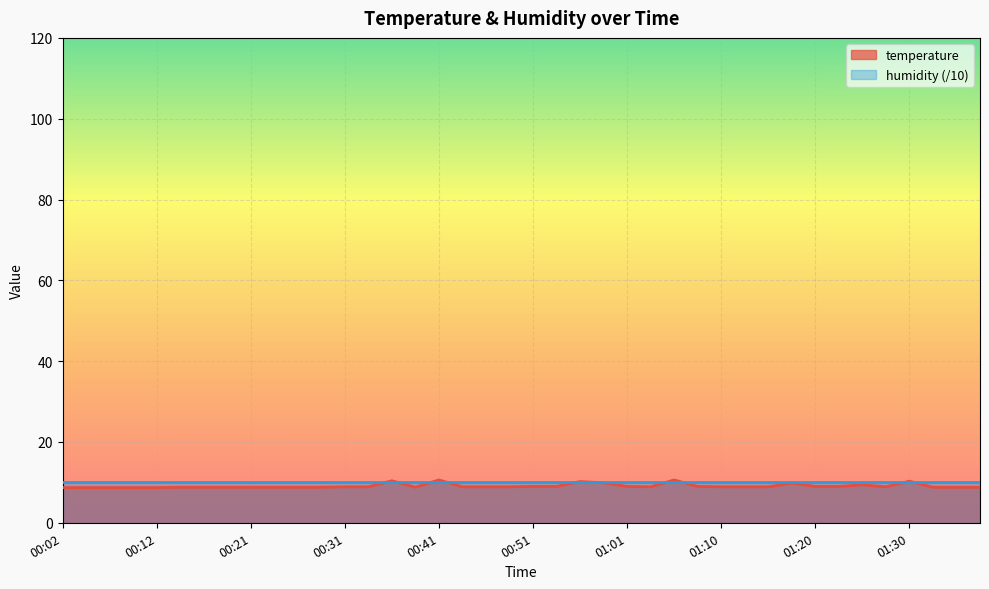

At which category does the data reach its first local peak?

00:36